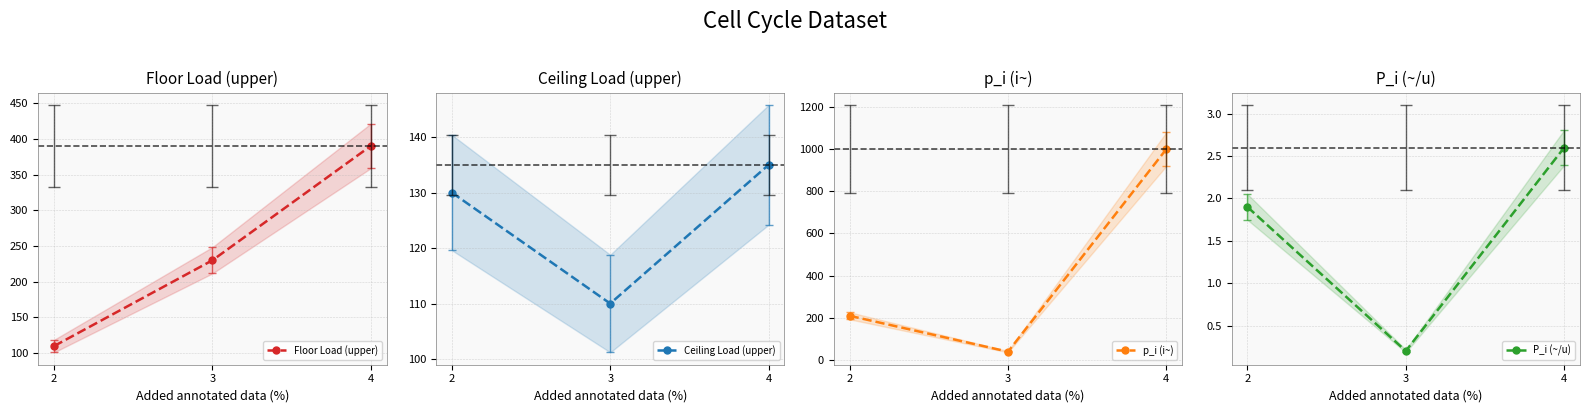

What is the value of the p_i (i~) point at the 3rd from the left?

1000